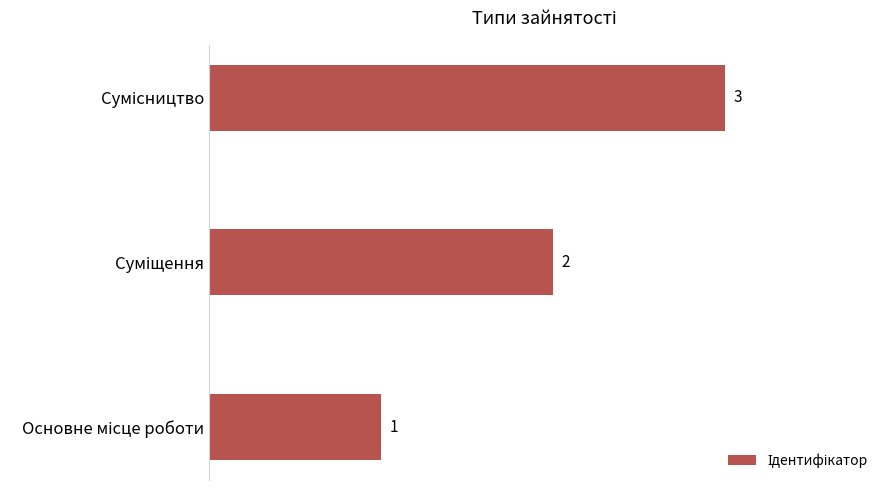

Are the bars horizontal?

Yes